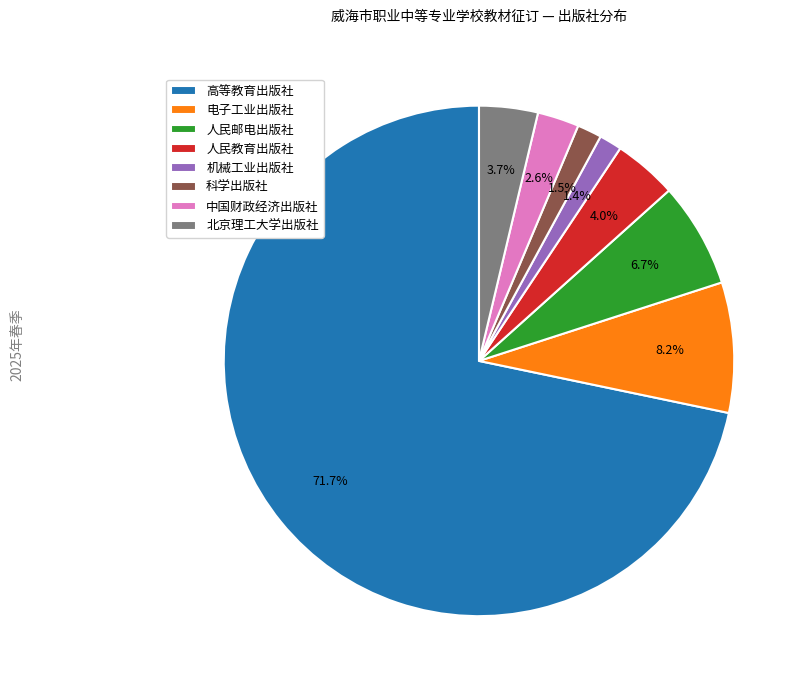

Which slice is the largest?

高等教育出版社